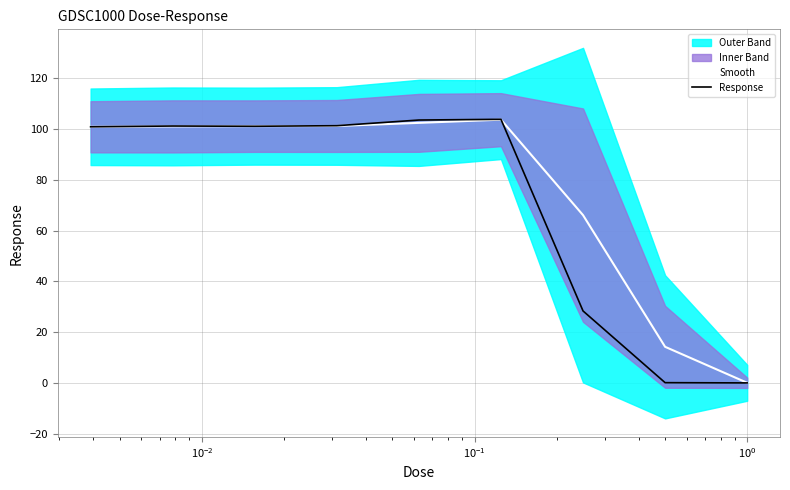

What is the highest value of the Smooth series?

103.7